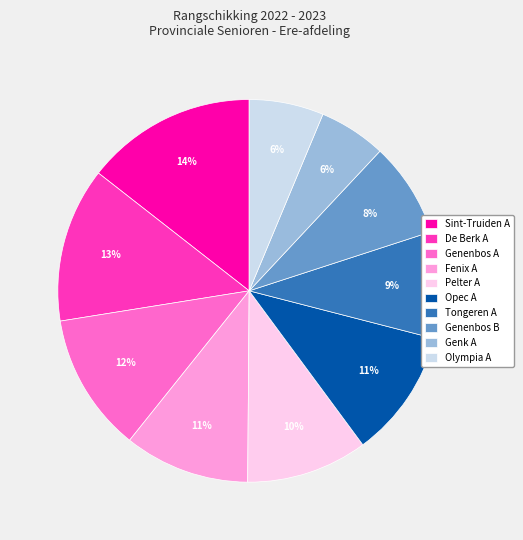

Approximately how many times larger is the value at Sint-Truiden A compared to Opec A?

1.3